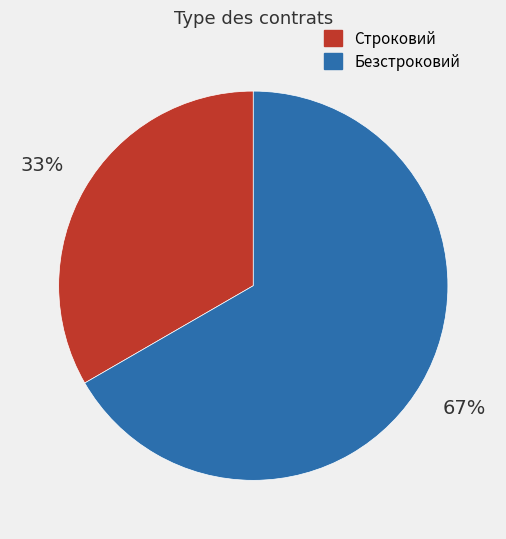

Is the sum of Строковий and Безстроковий greater than half?

Yes